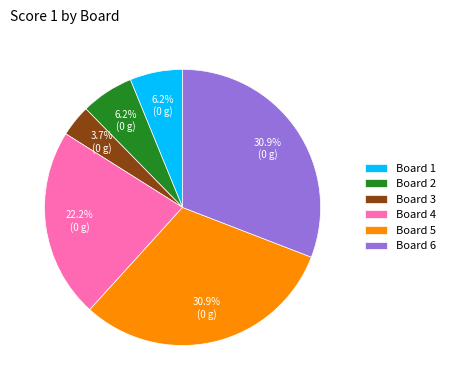

The Board 3 slice represents 18% of the pie. True or false?

False